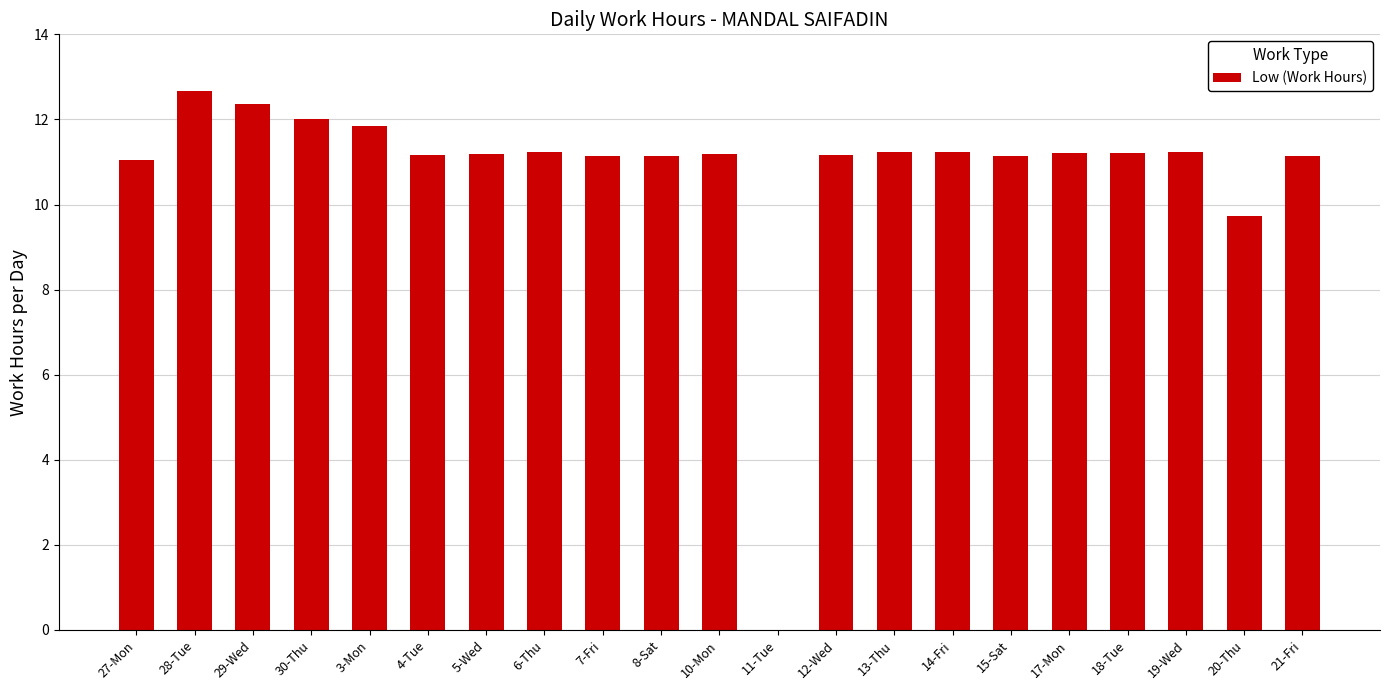

Approximately how many times larger is the value at 13-Thu compared to 18-Tue?

1.0